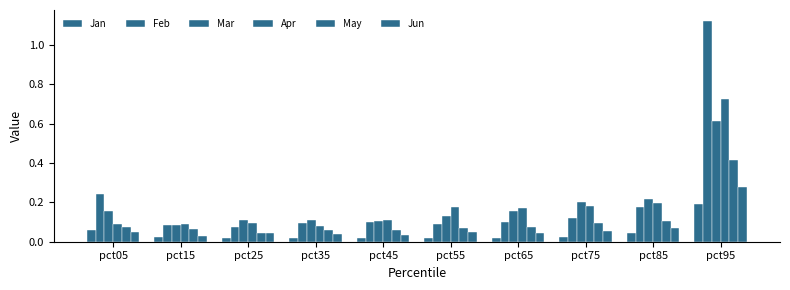

What is the difference between the highest and lowest values at pct95?

0.9